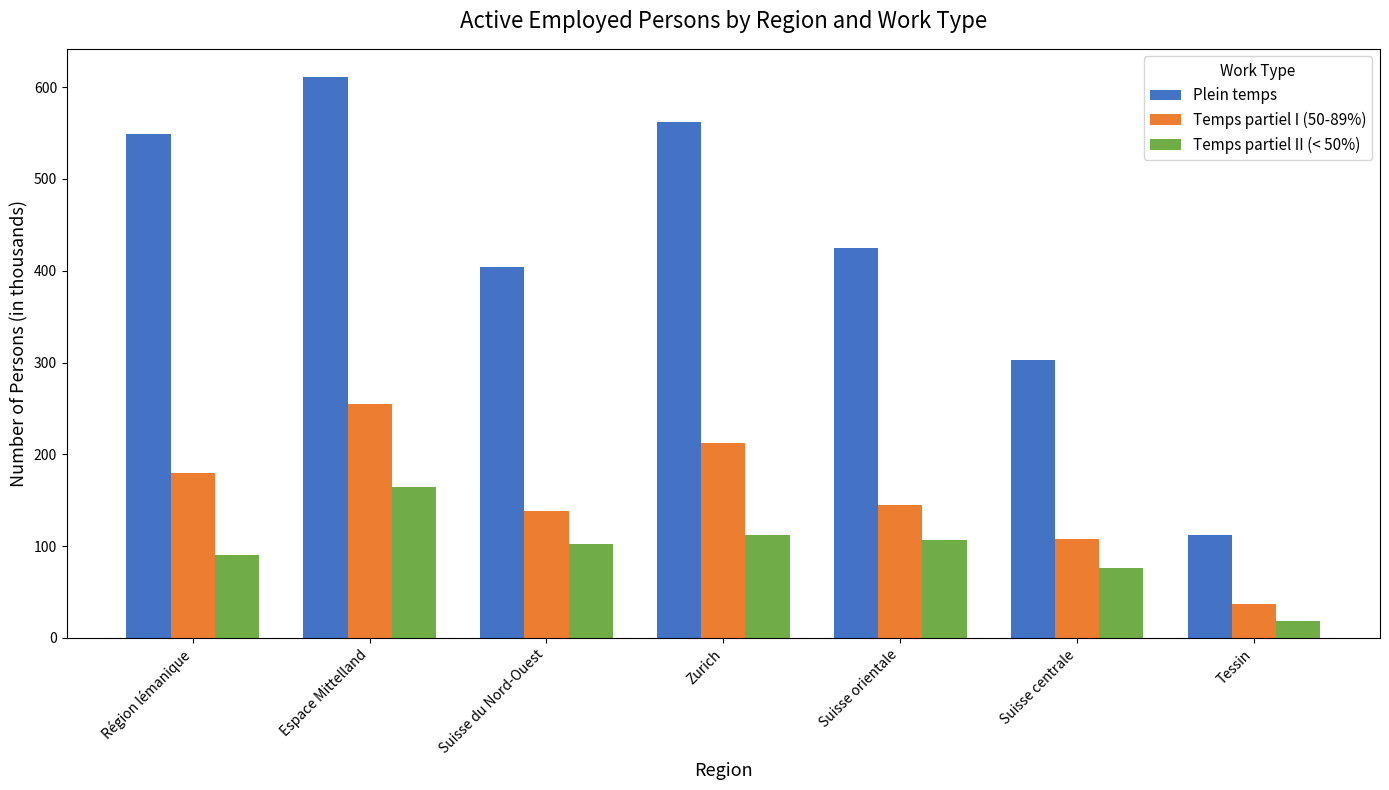

Reading right to left, what are all the values shown in this chart?

Plein temps: Tessin=111.8	Suisse centrale=302.9	Suisse orientale=425.2	Zurich=562.3	Suisse du Nord-Ouest=403.9	Espace Mittelland=611.1	Région lémanique=548.6
Temps partiel I (50-89%): Tessin=36.5	Suisse centrale=107.2	Suisse orientale=144.9	Zurich=212.6	Suisse du Nord-Ouest=138.2	Espace Mittelland=255.2	Région lémanique=179.2
Temps partiel II (< 50%): Tessin=18.9	Suisse centrale=76.2	Suisse orientale=106.2	Zurich=111.7	Suisse du Nord-Ouest=102.2	Espace Mittelland=164.5	Région lémanique=90.8